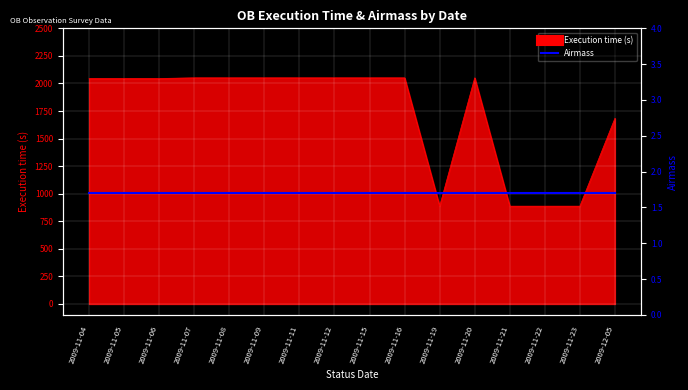

What is the difference between the maximum and minimum values?

1164